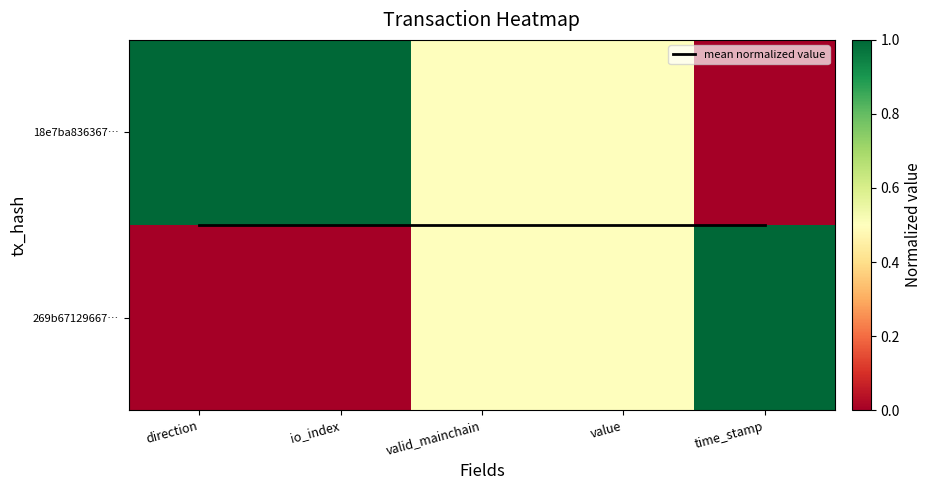

Which category has the highest value across all series?

time_stamp